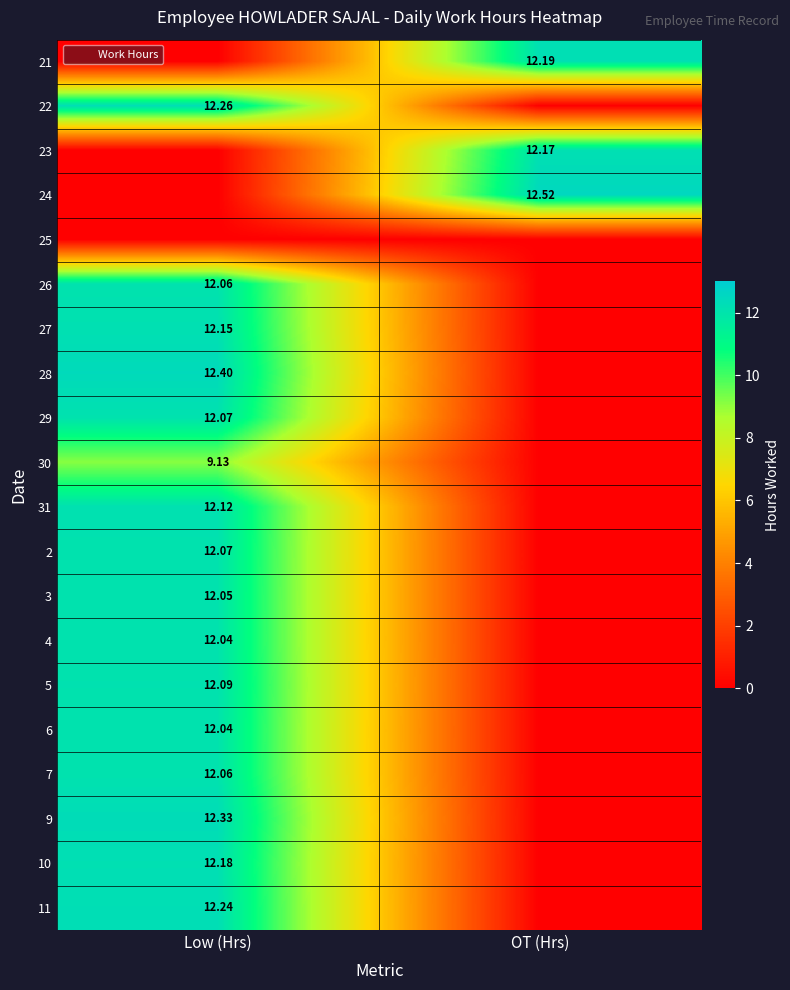

What is the maximum value shown in the chart?

12.5